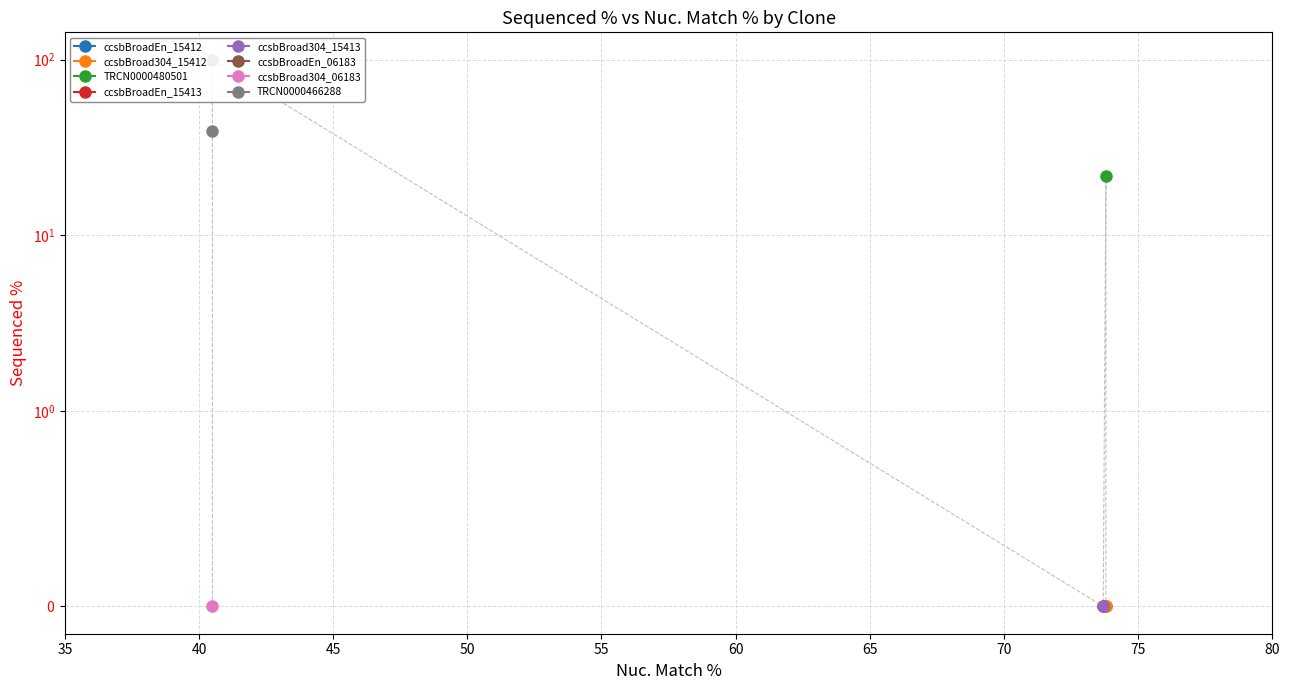

Is it true that the value at TRCN0000480501 is 15.2?

False